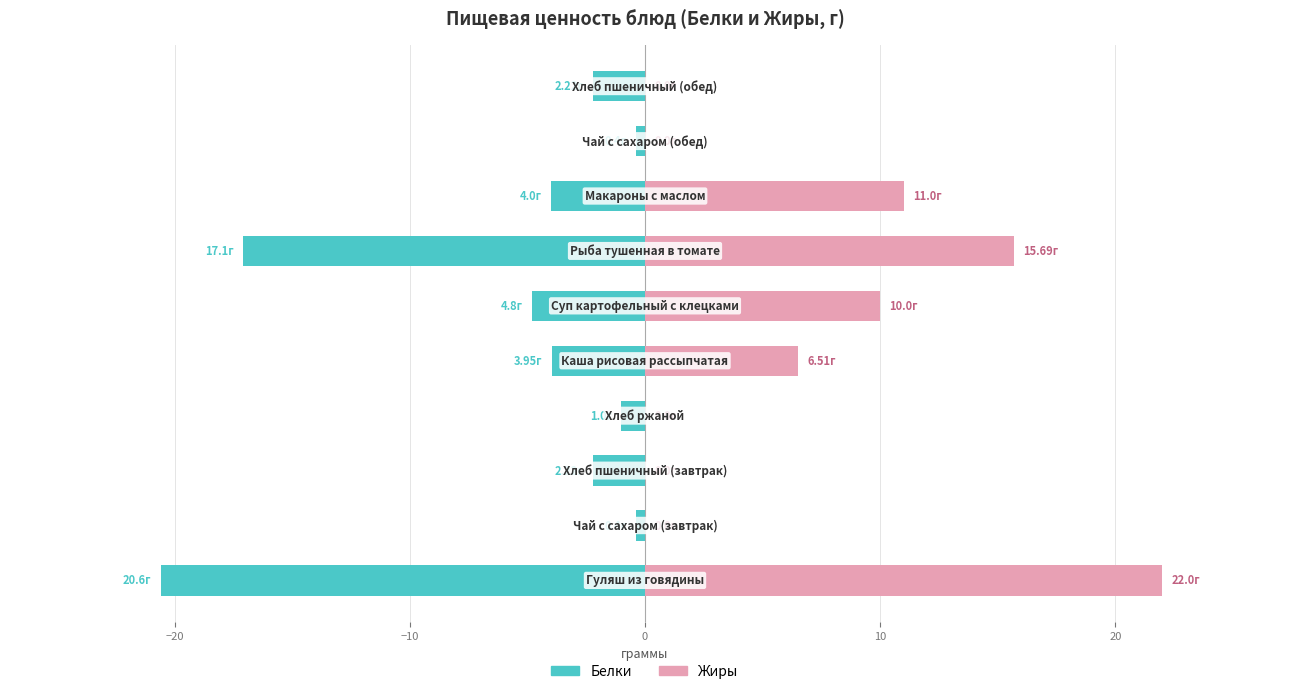

How many positive values does the Жиры series have?

5